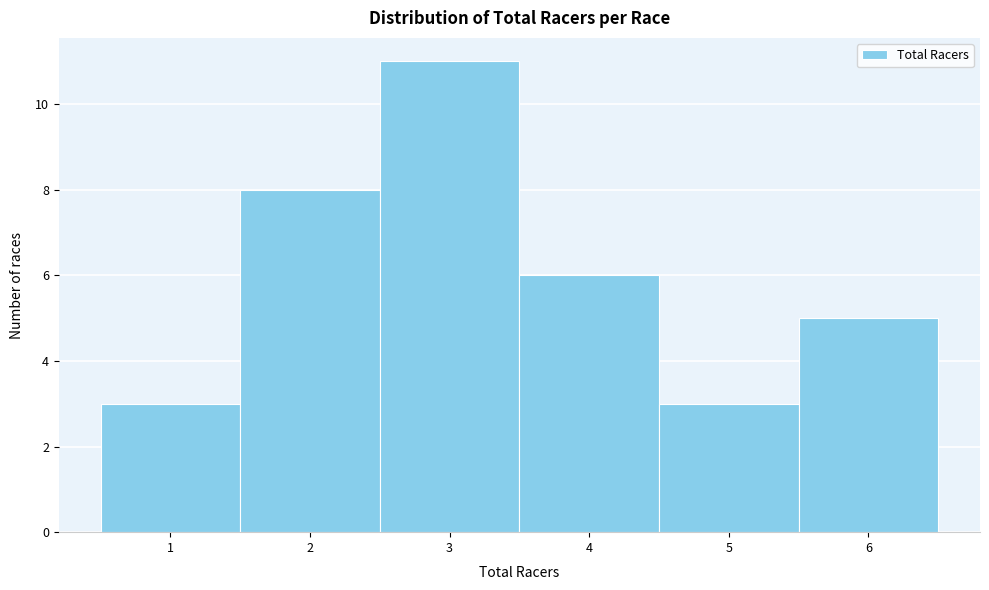

Over which range of the x-axis is the bar tallest?

2.5 to 3.5